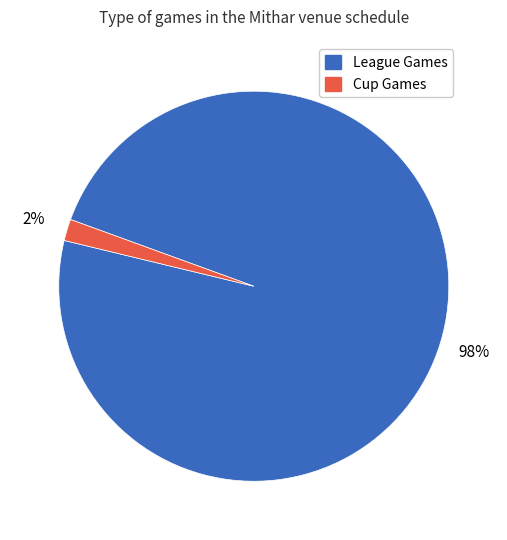

Does any single category account for the majority?

Yes